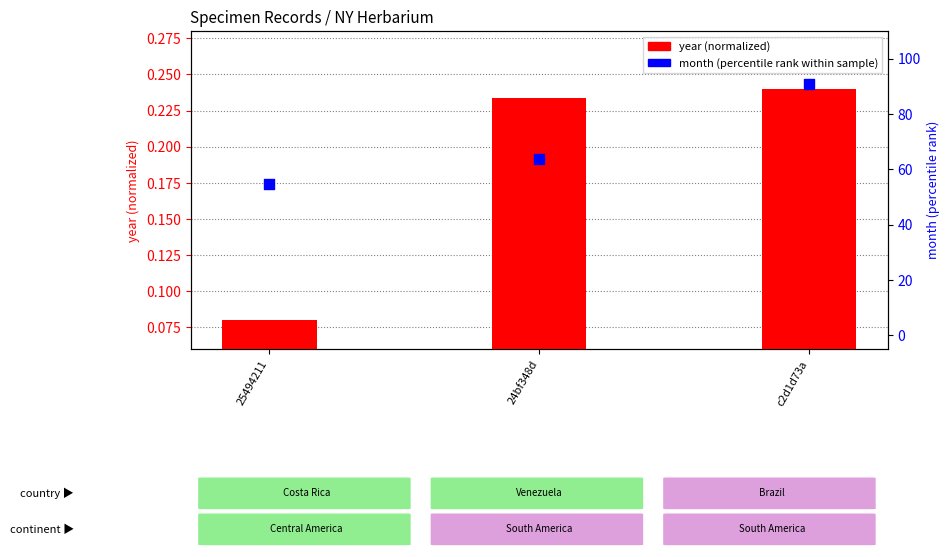

Which series reaches the maximum Y coordinate?

month (percentile)